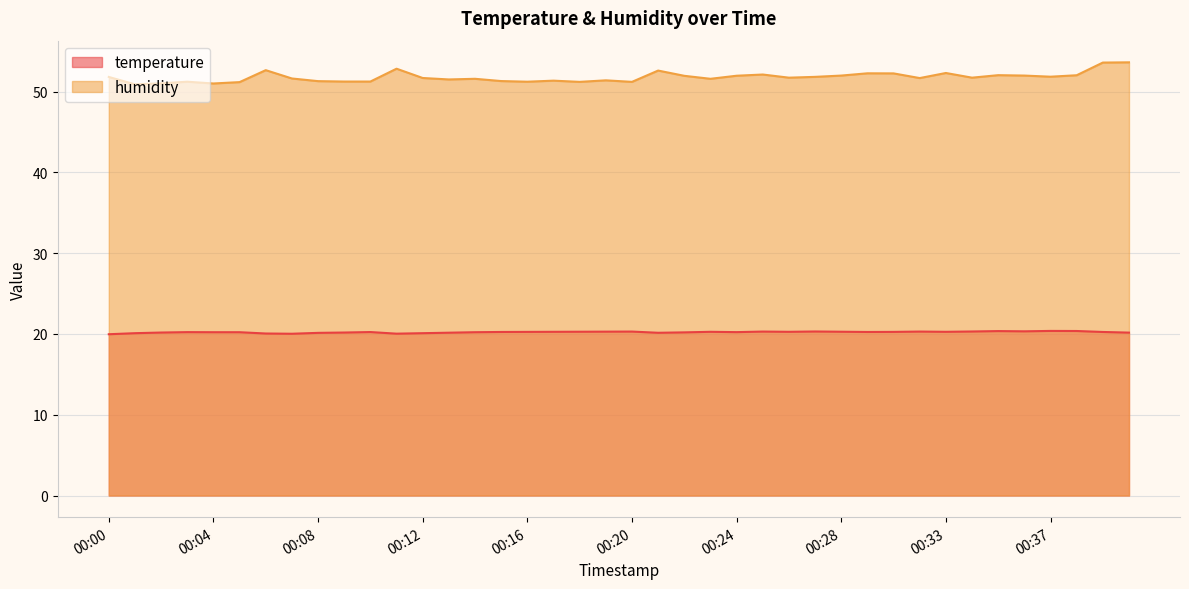

What is the difference between the humidity values at 00:20 and 00:23?

0.4